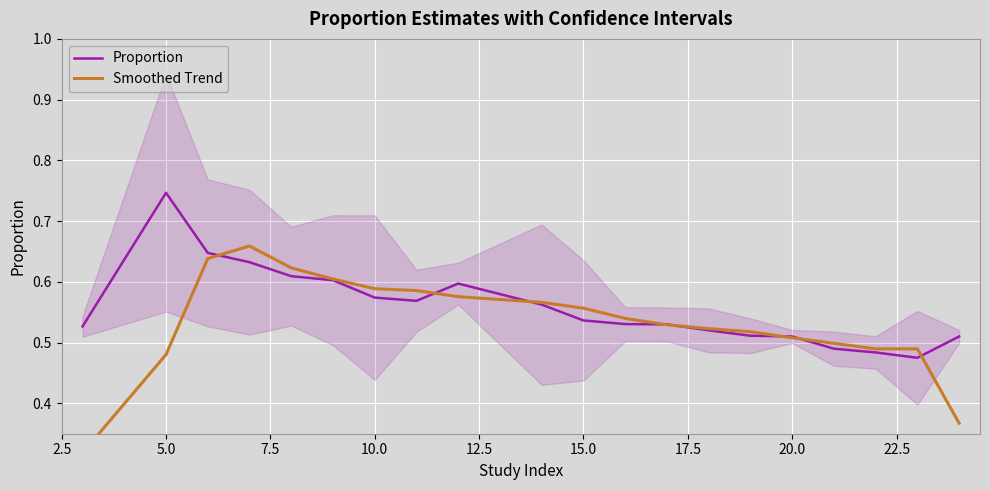

What is the maximum value for Smoothed Trend?

0.7